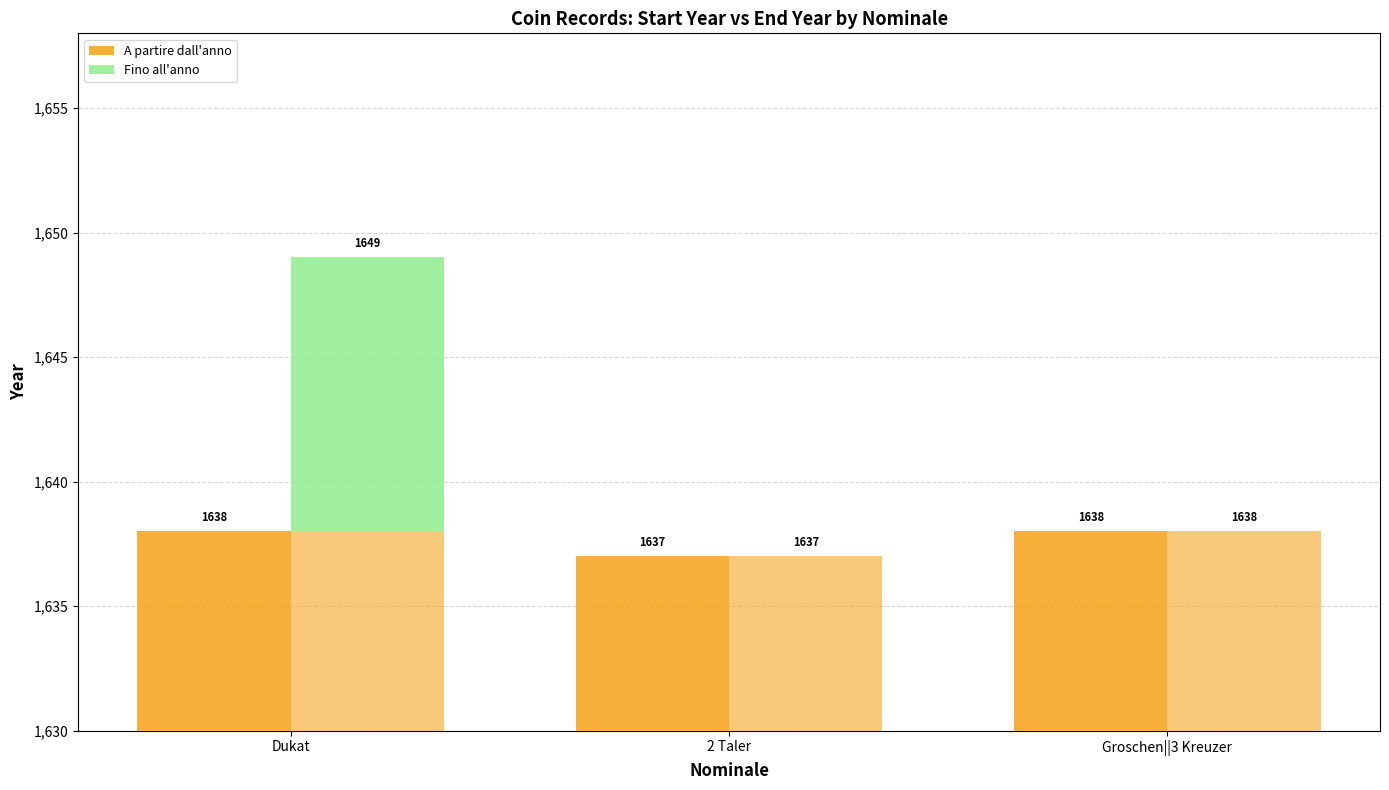

What is the label of the 1st bar from the left?

Dukat